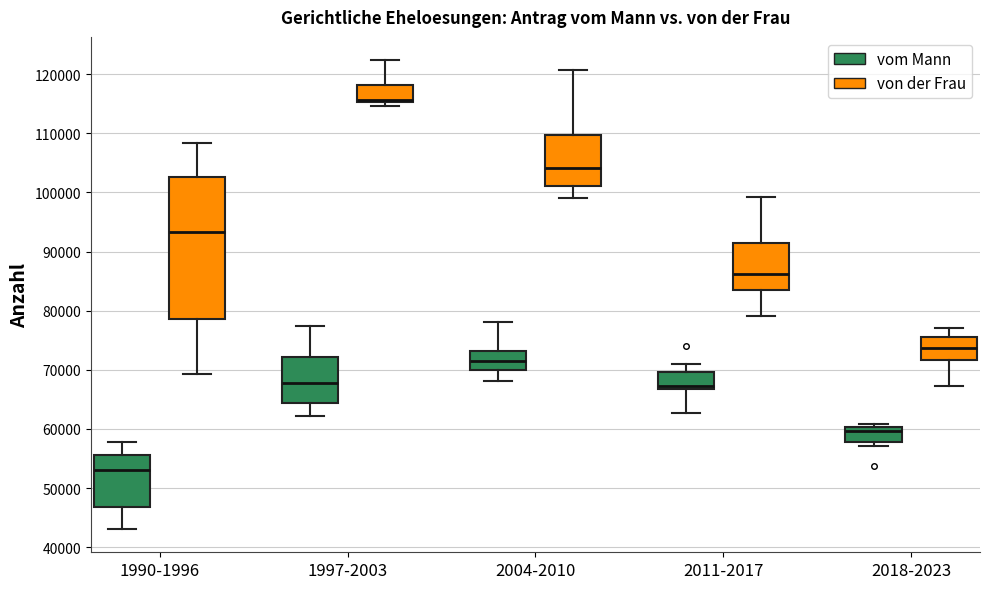

Reading left to right, read every box against the y-axis: the position of its median line, the range the box covers, and the ends of its whiskers. The values are not printed on the chart, so give them approximately, as read against the axis.

1990-1996 (vom Mann): median 53000, box 47000 to 56000, whiskers 43000 to 58000
1990-1996 (von der Frau): median 93000, box 79000 to 103000, whiskers 69000 to 108000
1997-2003 (vom Mann): median 68000, box 64000 to 72000, whiskers 62000 to 77000
1997-2003 (von der Frau): median 116000, box 115000 to 118000, whiskers 115000 (just below the box's lower edge) to 122000
2004-2010 (vom Mann): median 72000, box 70000 to 73000, whiskers 68000 to 78000
2004-2010 (von der Frau): median 104000, box 101000 to 110000, whiskers 99000 to 121000
2011-2017 (vom Mann): median 67000 (just above the box's lower edge), box 67000 to 70000, whiskers 63000 to 71000
2011-2017 (von der Frau): median 86000, box 83000 to 91000, whiskers 79000 to 99000
2018-2023 (vom Mann): median 60000 (just below the box's upper edge), box 58000 to 60000, whiskers 57000 to 61000
2018-2023 (von der Frau): median 74000, box 72000 to 76000, whiskers 67000 to 77000